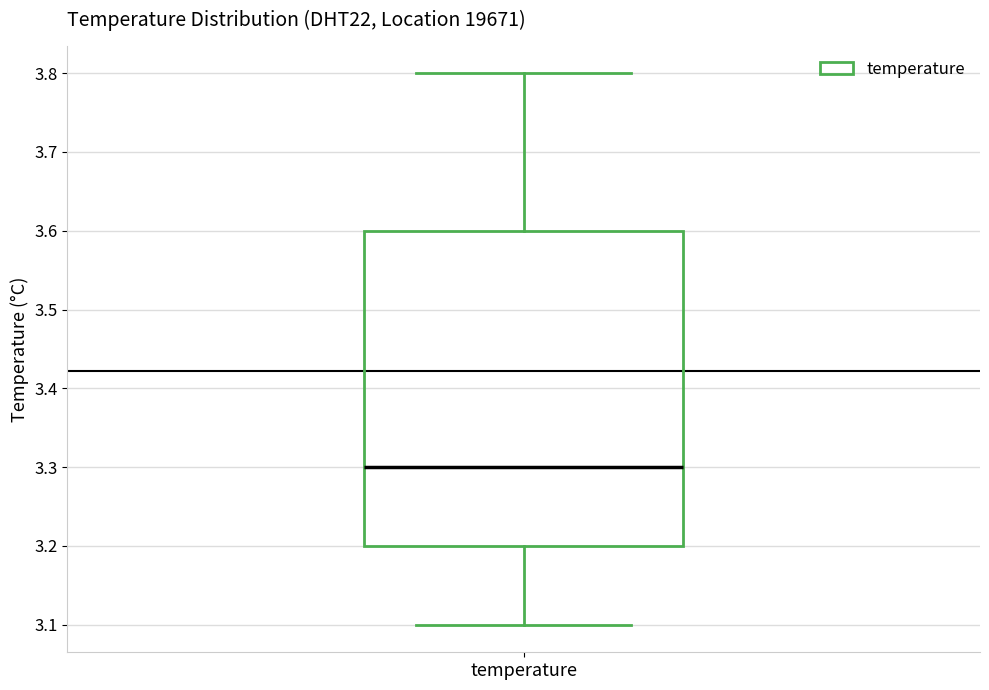

Transcribe this box plot: give where the median line is, the range the box spans, and where the two whiskers end, as read against the y-axis. The values are not printed on the chart, so give them approximately, as read against the axis.

median 3.3, box 3.2 to 3.6, whiskers 3.1 to 3.8